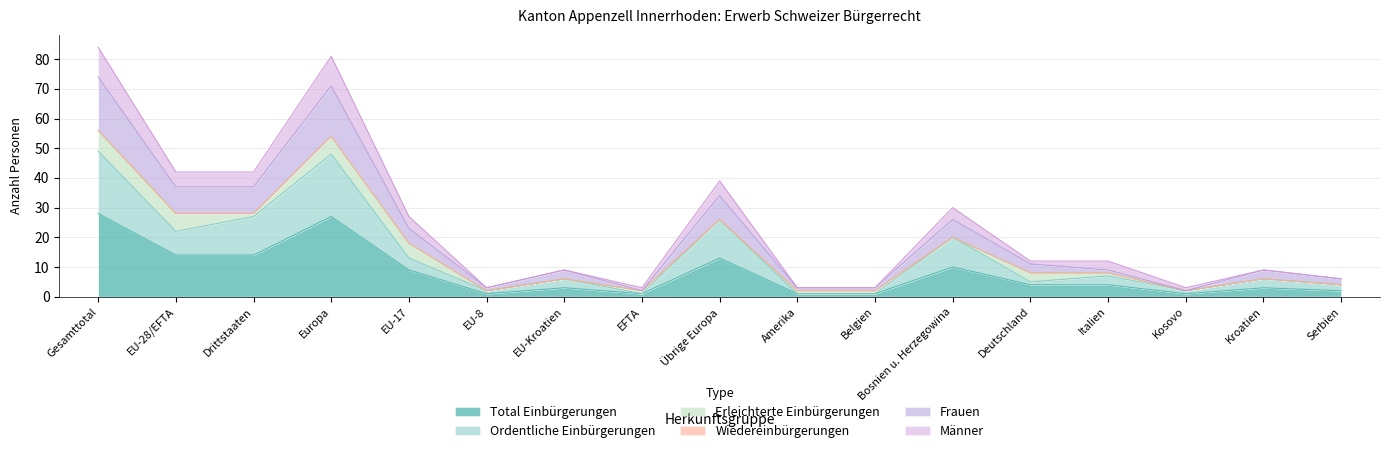

The Total Einbürgerungen series shows 4 at Italien. True or false?

True